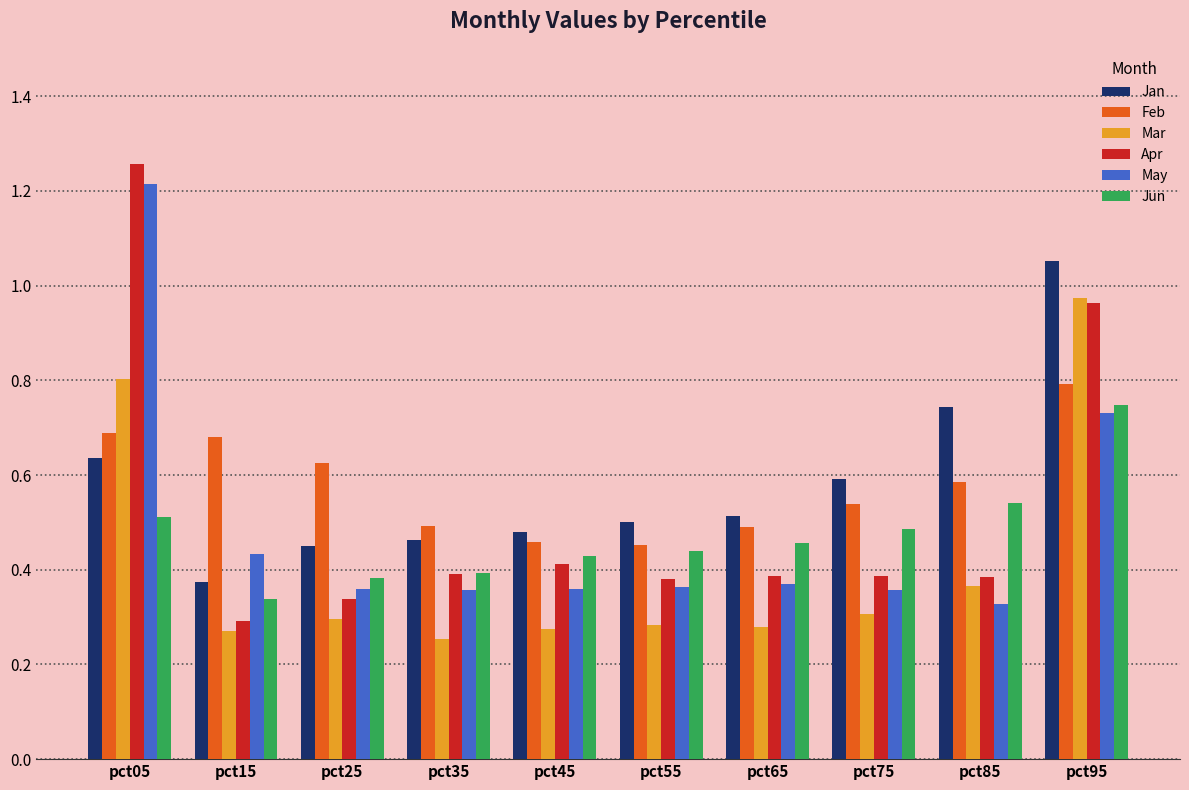

Which label corresponds to the largest value in the chart?

pct05